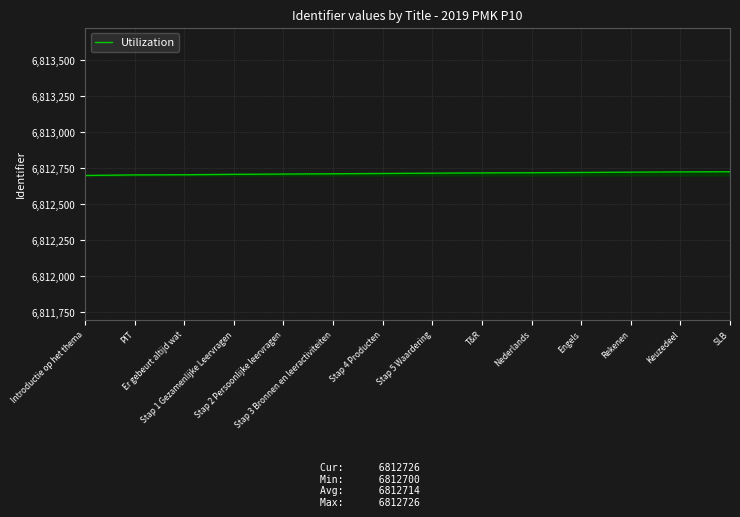

What is the sum of the values at Stap 4 Producten and T&R?

13625432